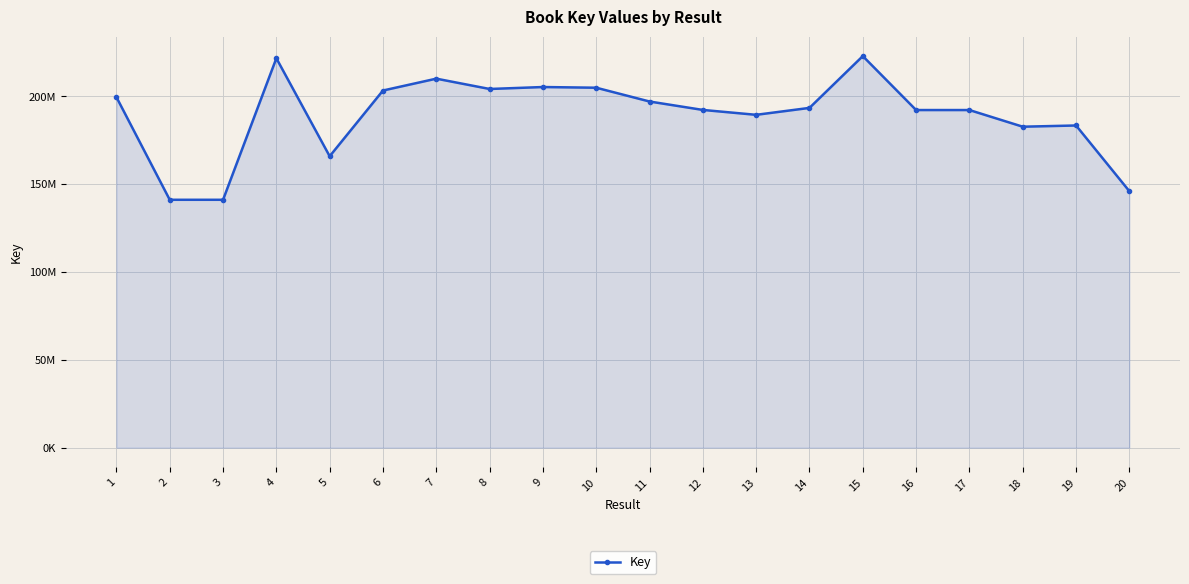

Is this an area chart (filled region under the line)?

Yes